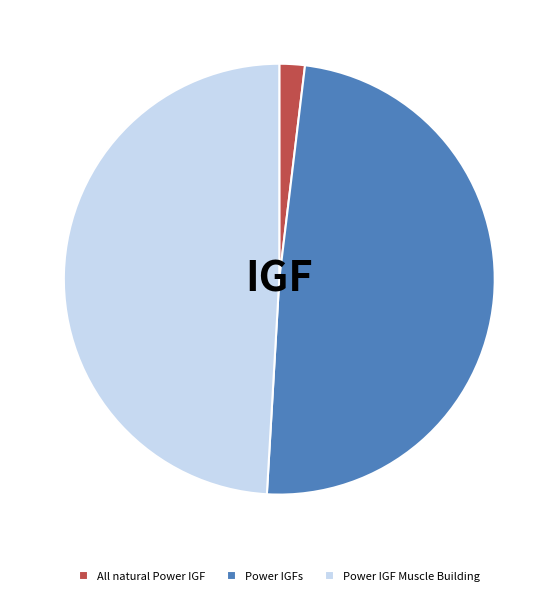

True or false: Power IGFs accounts for 58% of the total.

False